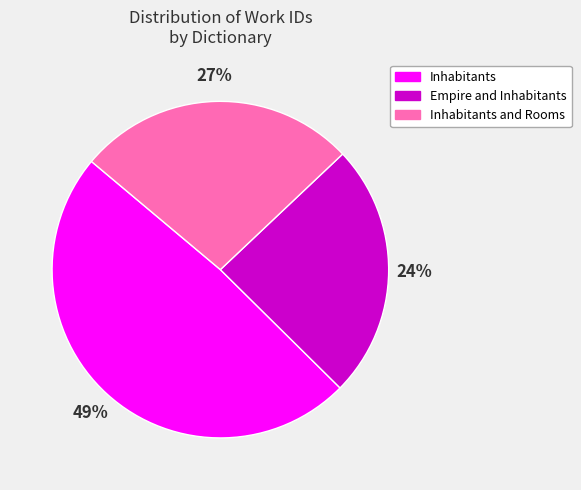

To the nearest percent, what is the average slice percentage?

33%